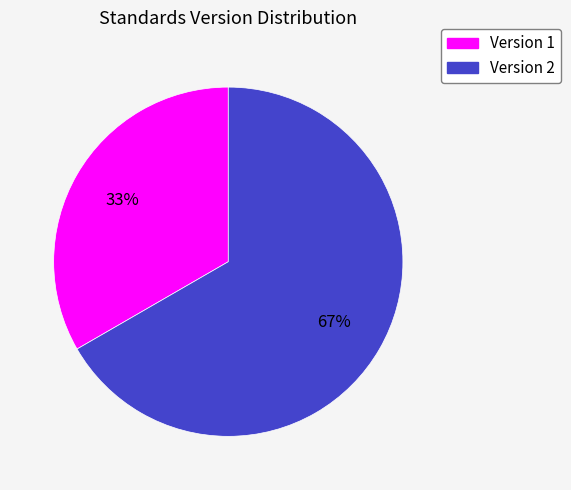

To the nearest percent, what is the average slice percentage?

50%